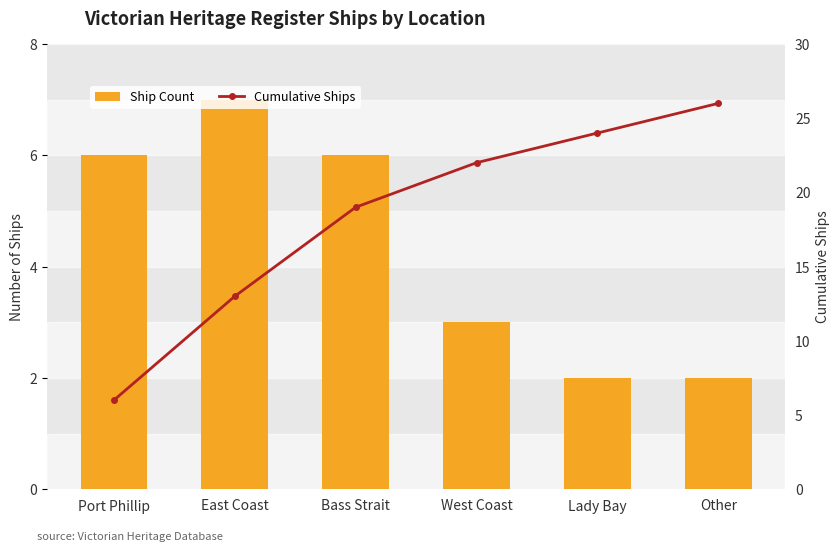

How many data points in Cumulative Ships are less than 22?

3